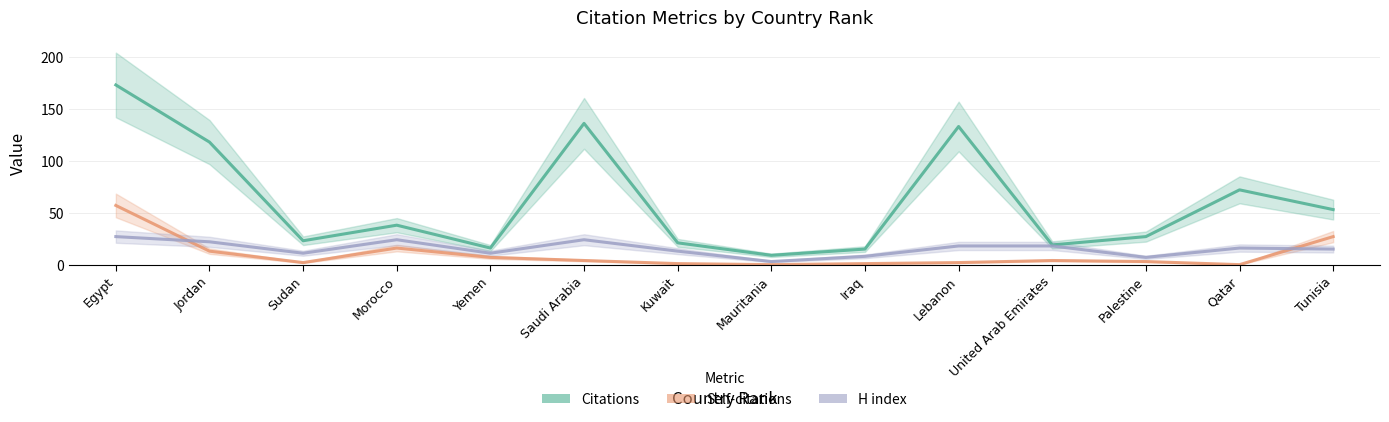

At Jordan, list the series in order from smallest to largest.

Self-citations, H index, Citations